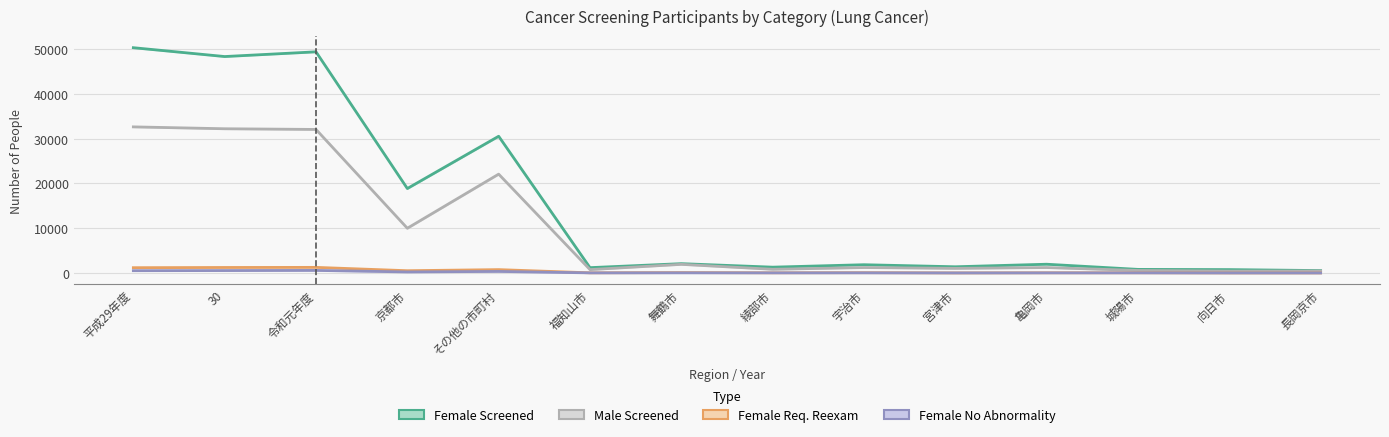

At which category is the sum across all series the highest?

平成29年度